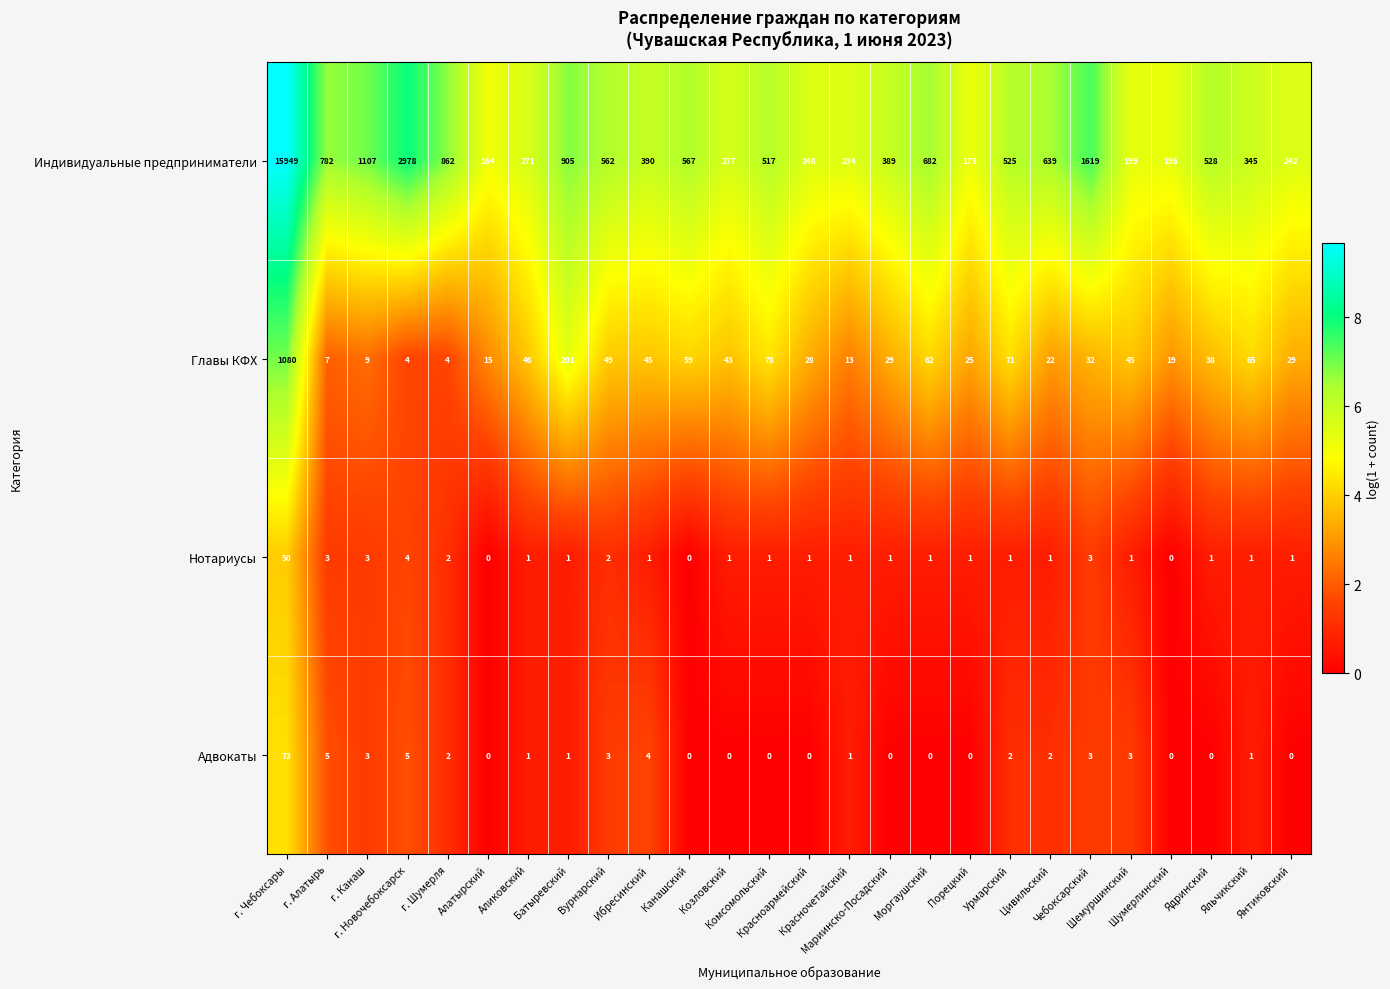

Which series has the largest range (max minus min)?

Индивидуальные предприниматели